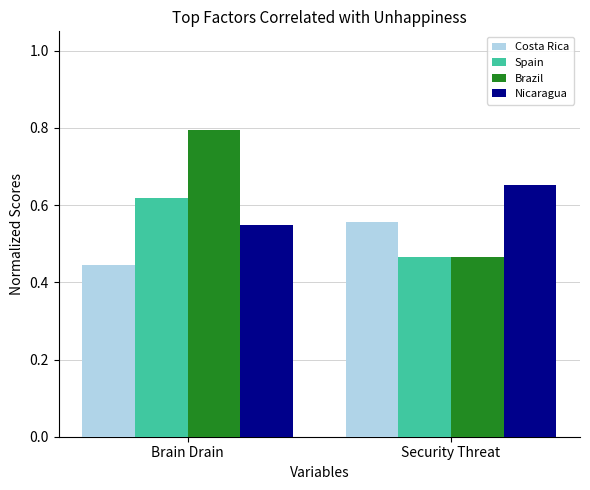

Count the number of categories in the chart.

2